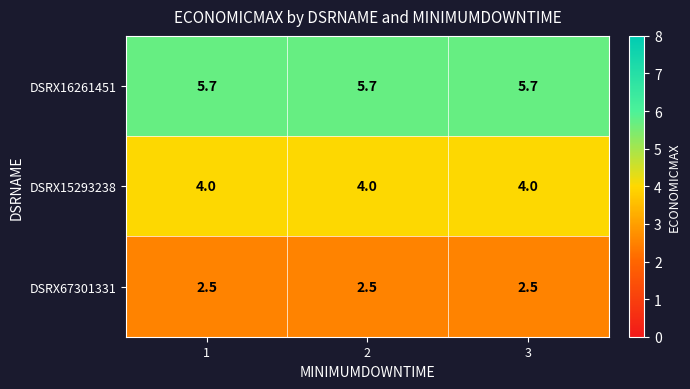

What is the total value across all series at 1?

12.2